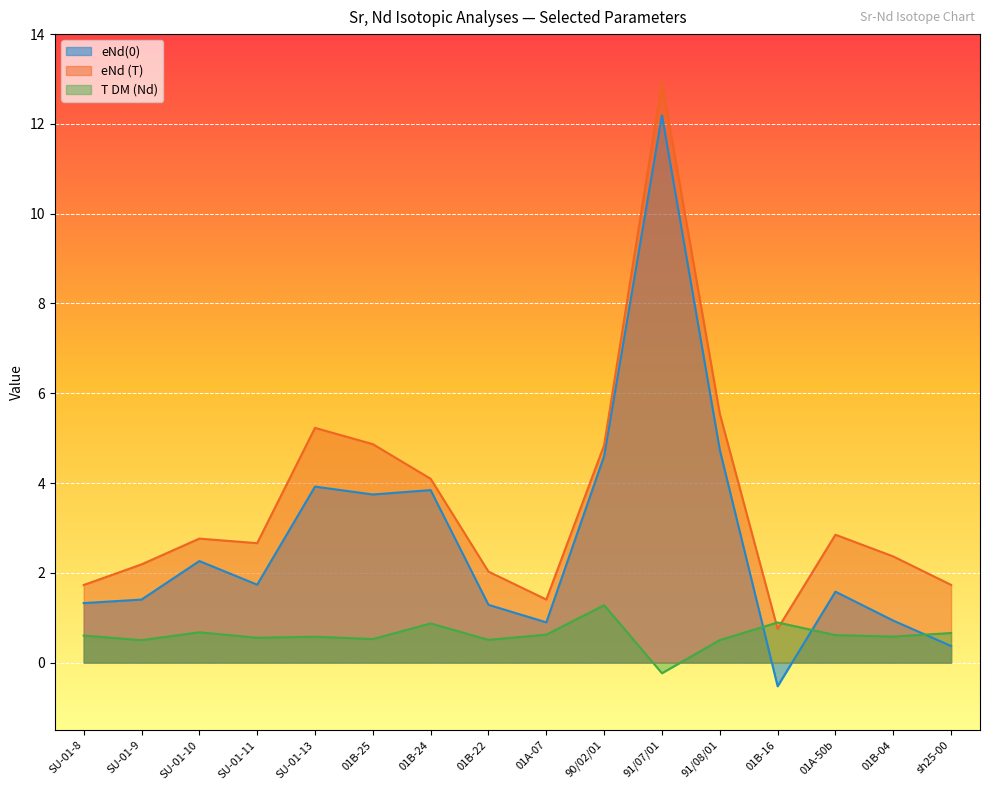

What is the difference between the maximum and minimum values in the eNd (T) series?

12.2